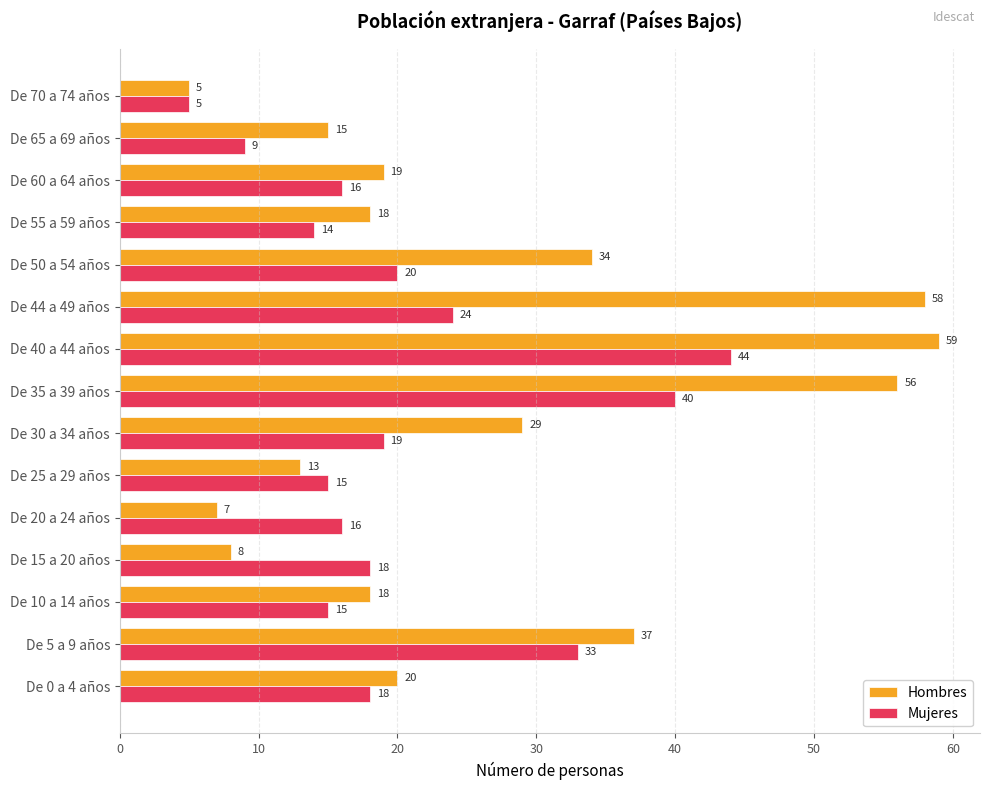

True or false: Hombres has a value of 11 at De 50 a 54 años.

False